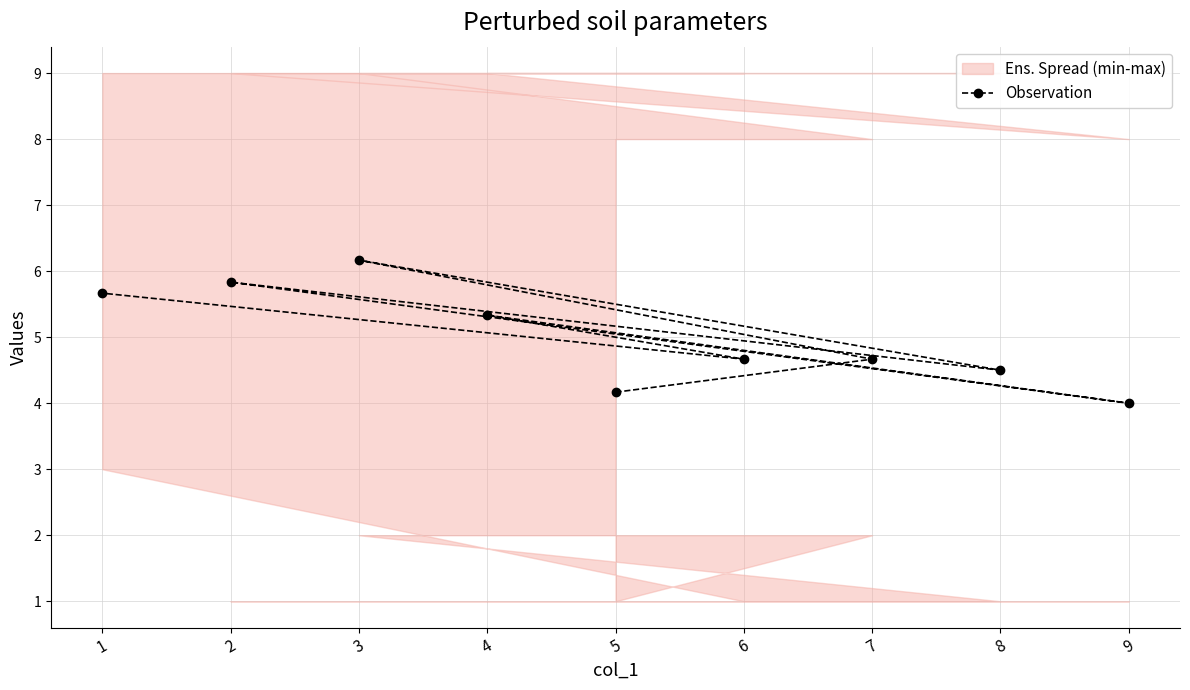

What is the average value?

5.0